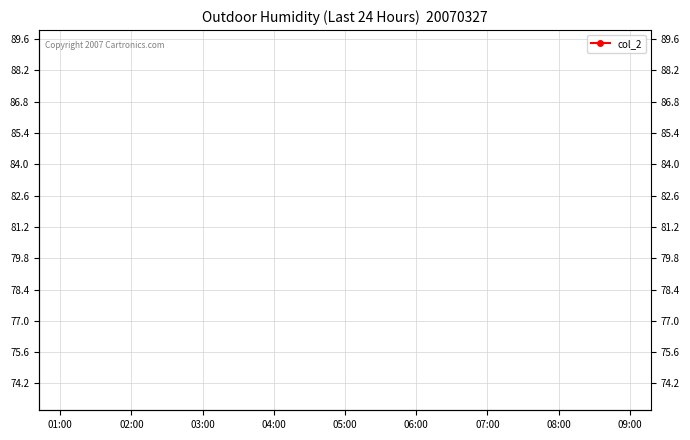

What position from the right is 01:00?

9